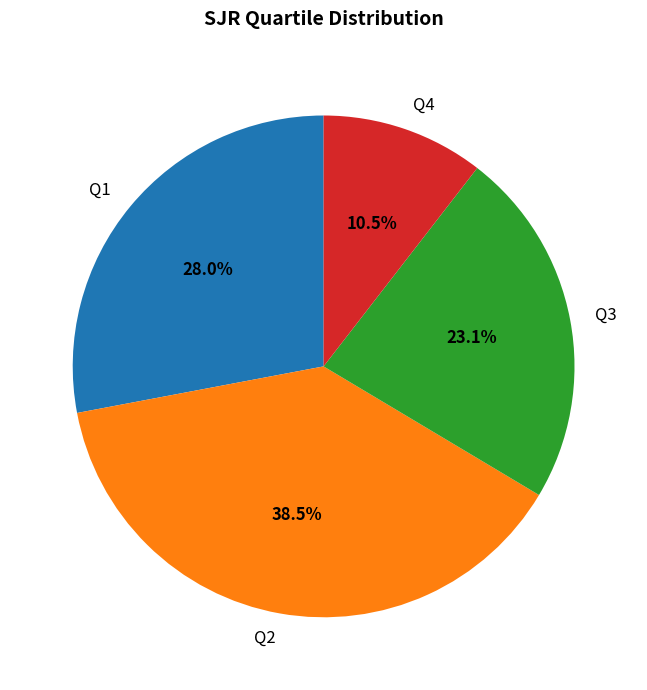

To the nearest percent, what is the combined percentage of Q4 and Q2?

49%